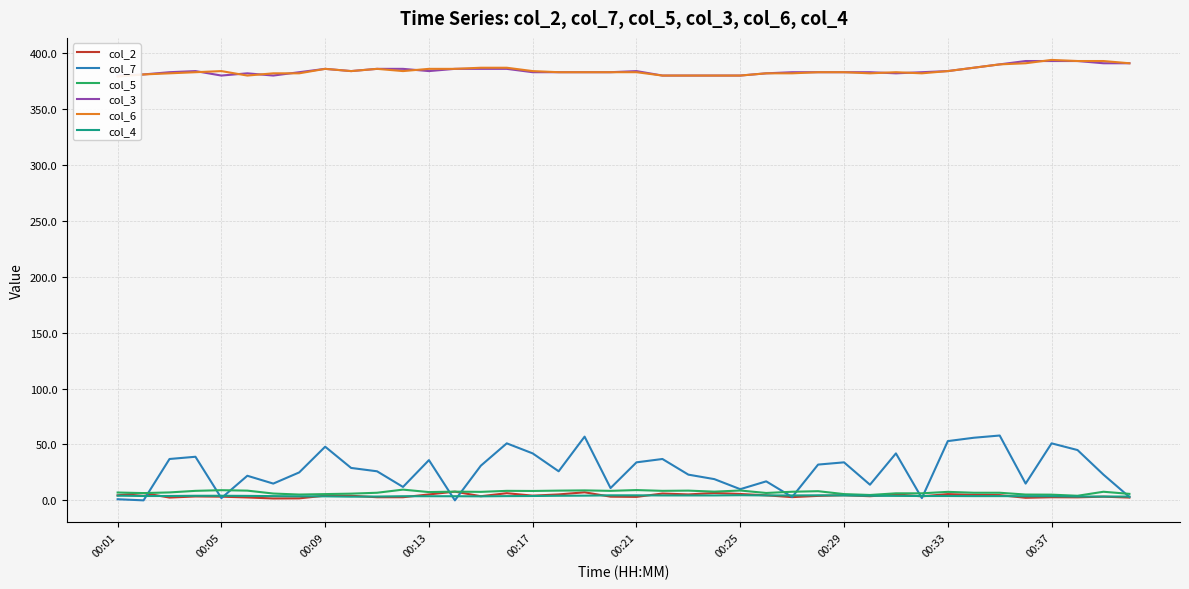

Which series ends up on top after the final intersection of col_3 and col_6?

col_6